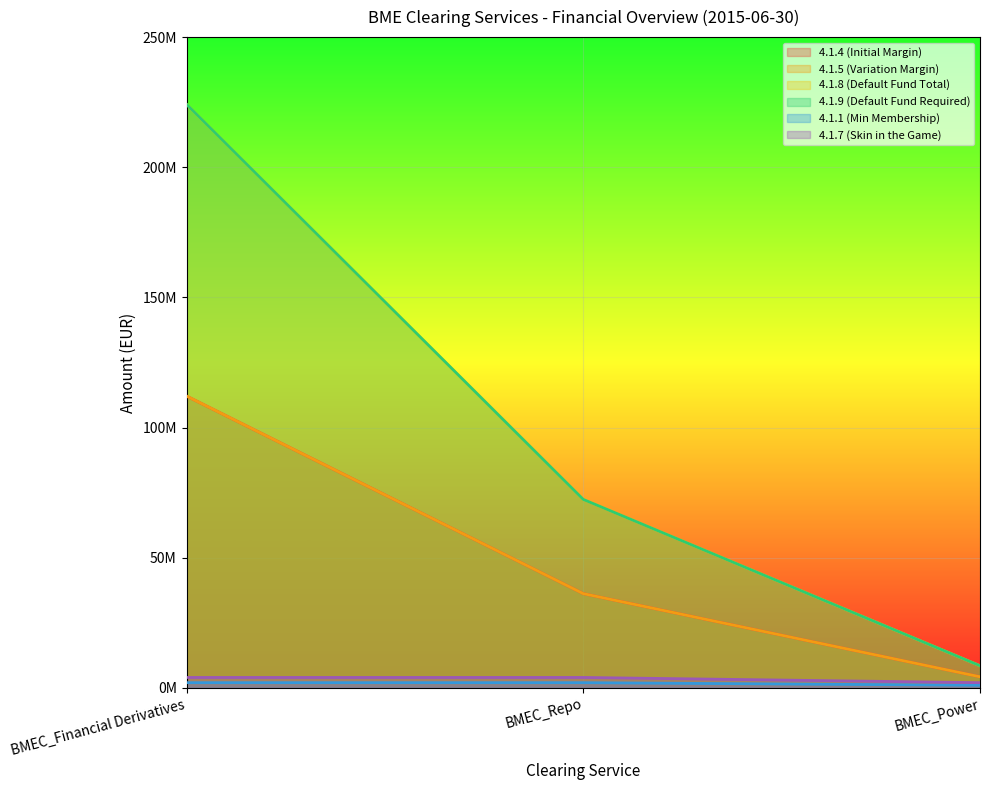

What is the sum of all 4.1.5 (Variation Margin) values?

152550000